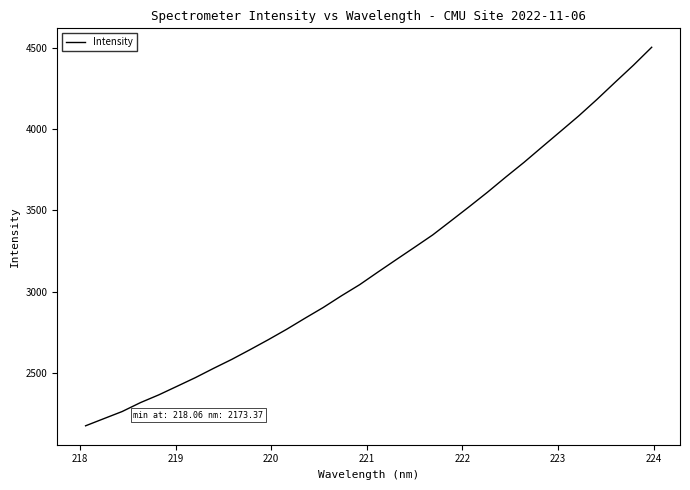

What is the smallest value displayed?

2173.4